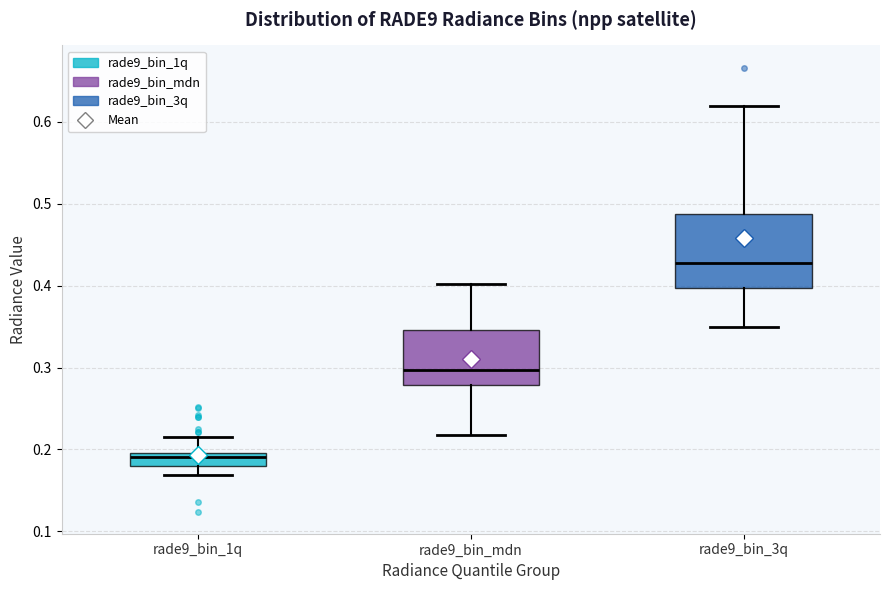

Which box's median line is the lowest?

rade9_bin_1q